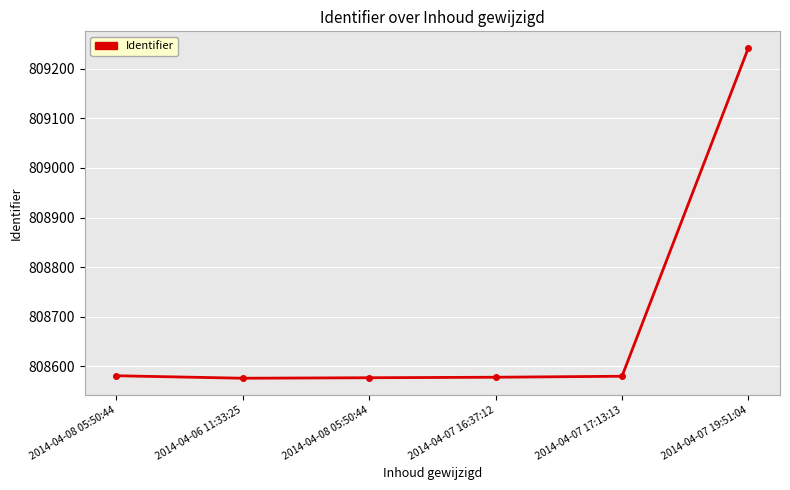

What is the difference between the maximum and second lowest values?

665